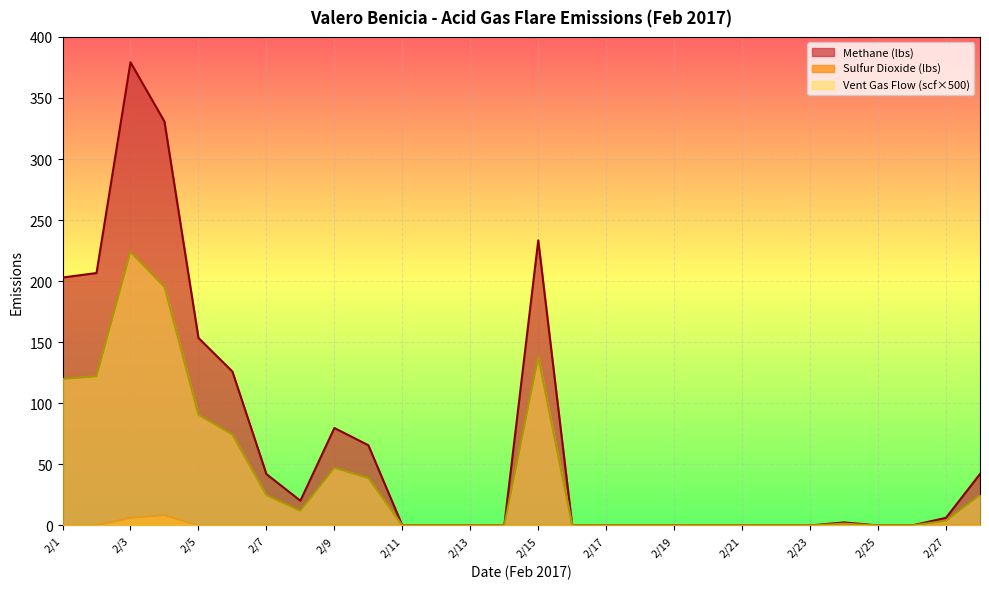

At 2/14, list the series in order from largest to smallest.

Methane (lbs), Sulfur Dioxide (lbs), Vent Gas Flow Volume (scf)